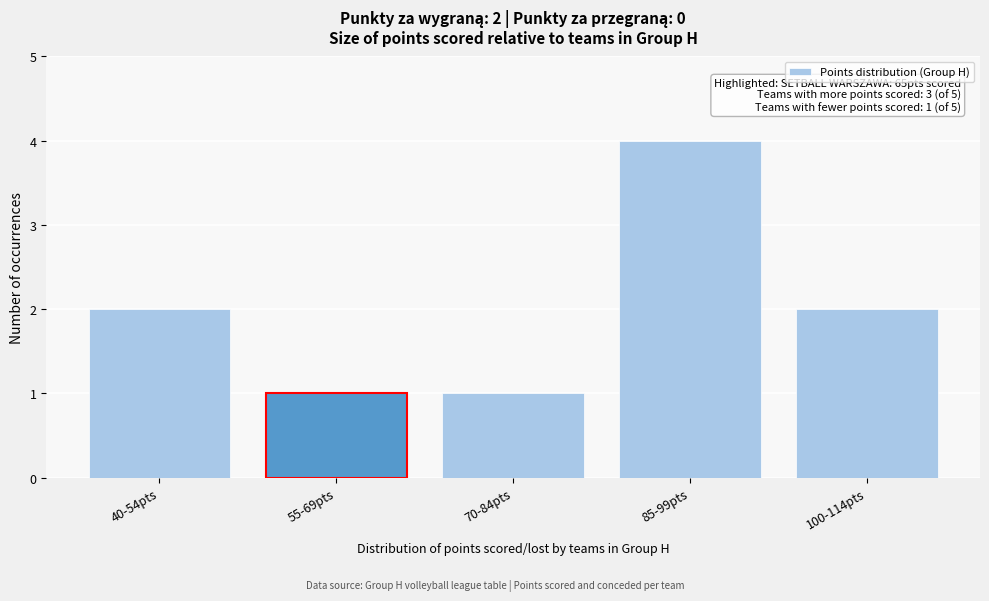

Reading right to left, transcribe all the data shown in this chart.

100-114pts=2	85-99pts=4	70-84pts=1	55-69pts=1	40-54pts=2